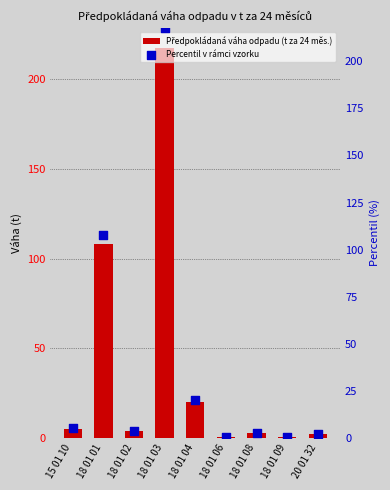

What are all the series names shown in the legend?

Předpokládaná váha odpadu (t za 24 měs.), Percentil v rámci vzorku